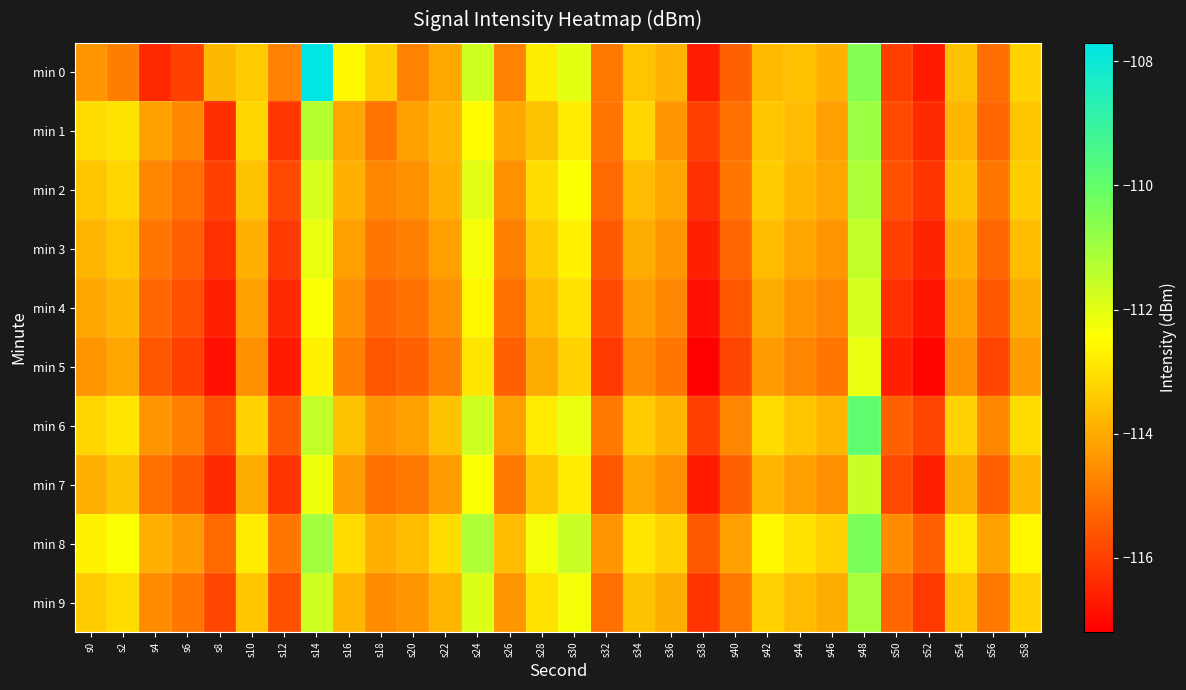

How many series are shown in this chart?

10